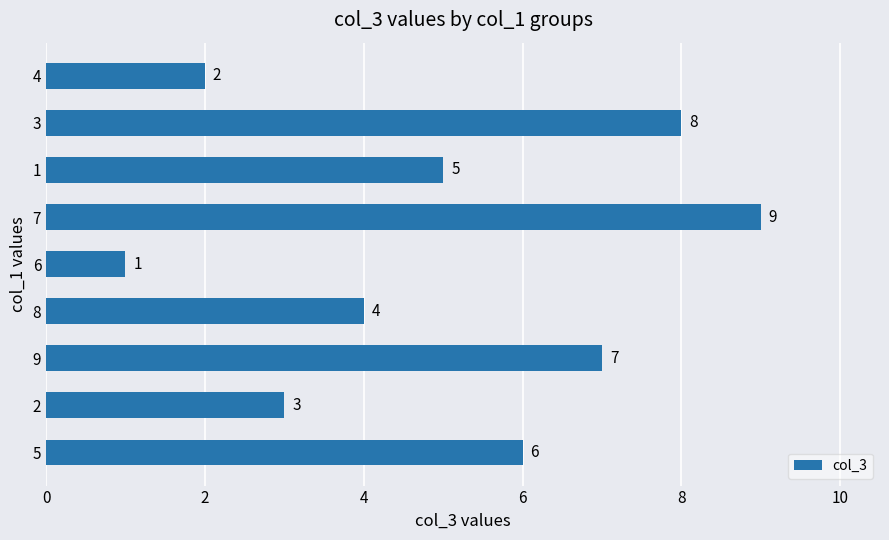

How many bars are there in total?

9